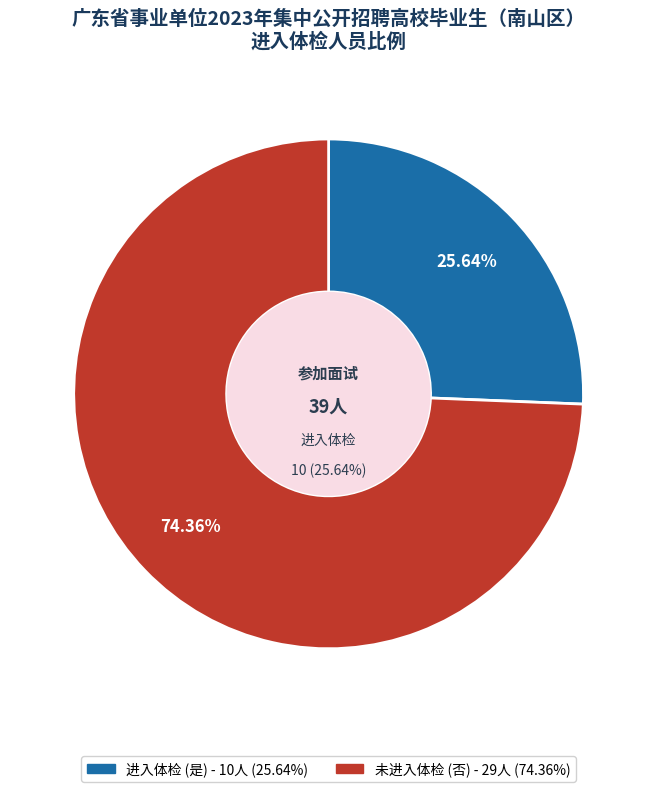

How many slices are in this pie chart?

2